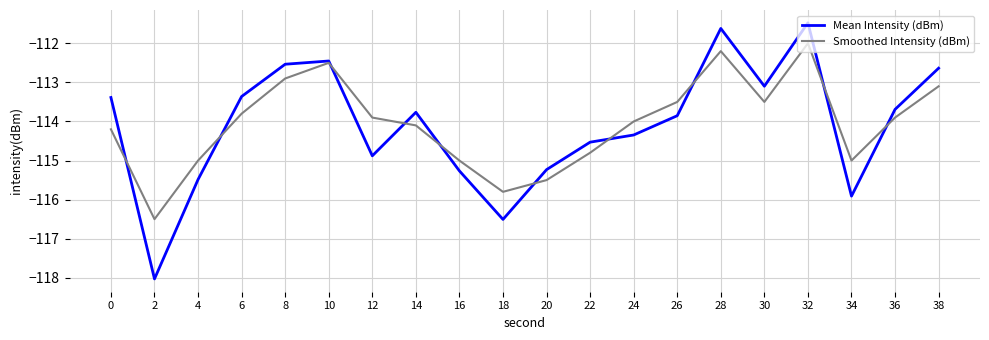

Is the value of Mean Intensity (dBm) at 8 greater than the value of Smoothed Intensity (dBm) at 28?

No